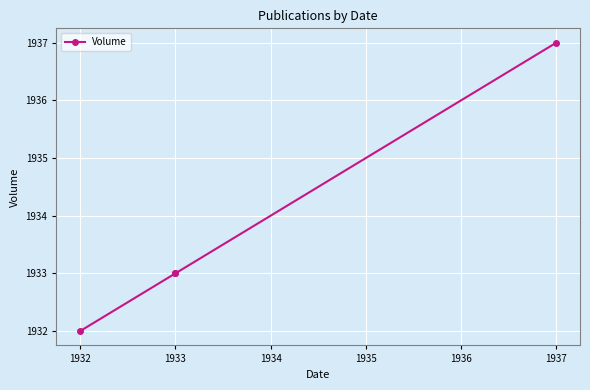

What is the difference between the maximum and minimum values?

5